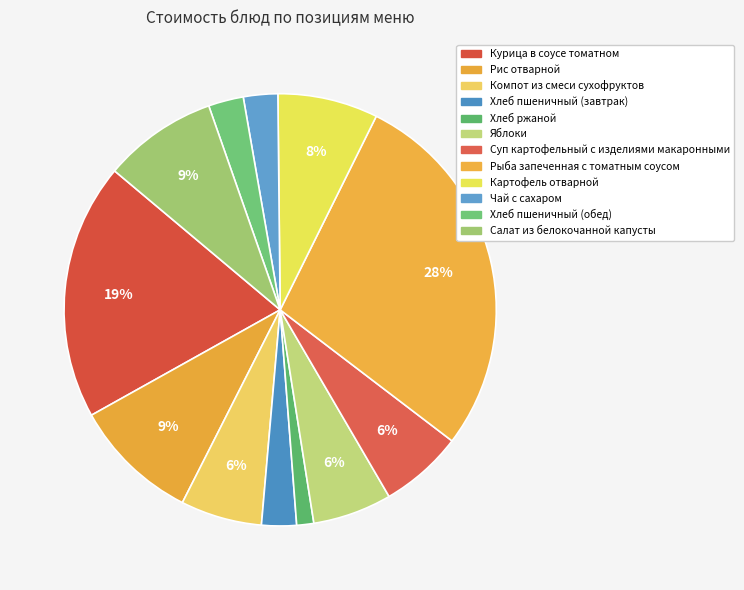

Rank the categories by value from highest to lowest.

Рыба запеченная с томатным соусом, Курица в соусе томатном, Рис отварной, Салат из белокочанной капусты, Картофель отварной, Суп картофельный с изделиями макаронными, Компот из смеси сухофруктов, Яблоки, Хлеб пшеничный (обед), Хлеб пшеничный (завтрак), Чай с сахаром, Хлеб ржаной